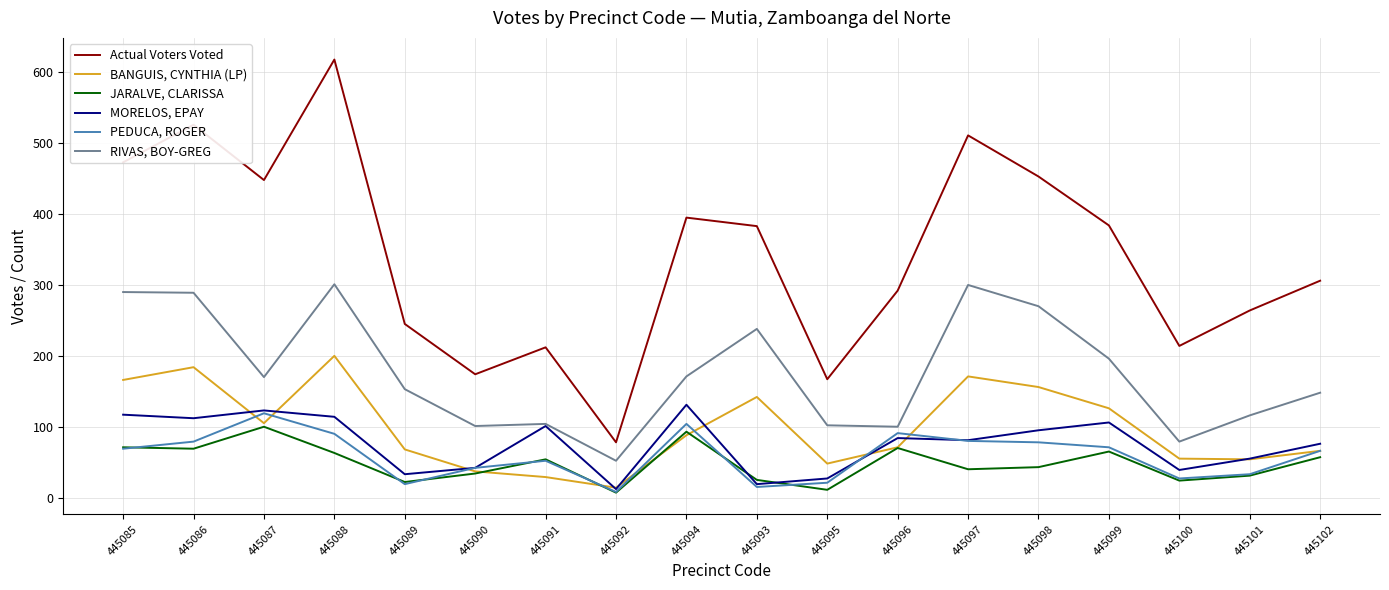

At how many categories does at least one series exceed 251?

12